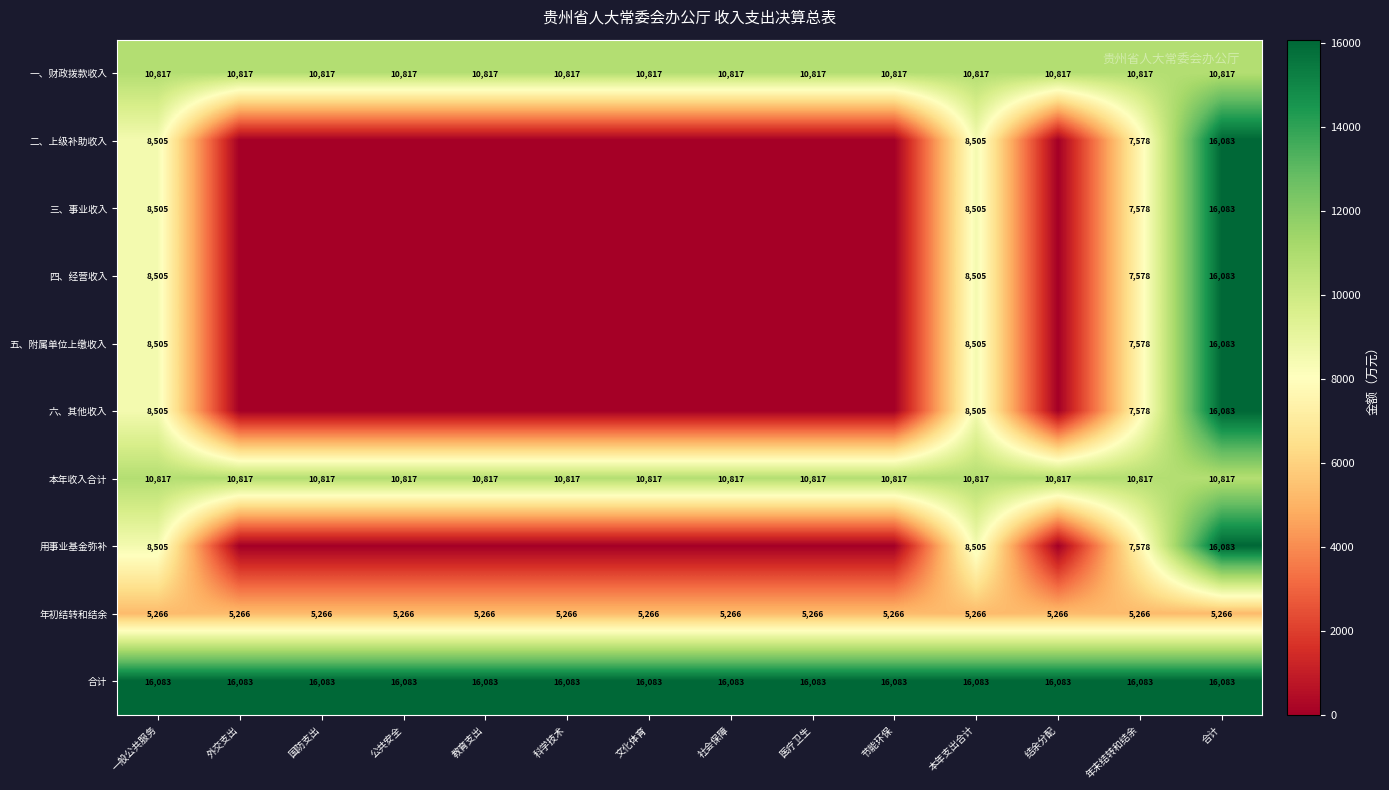

What is the average value of the 本年收入合计 series?

10817